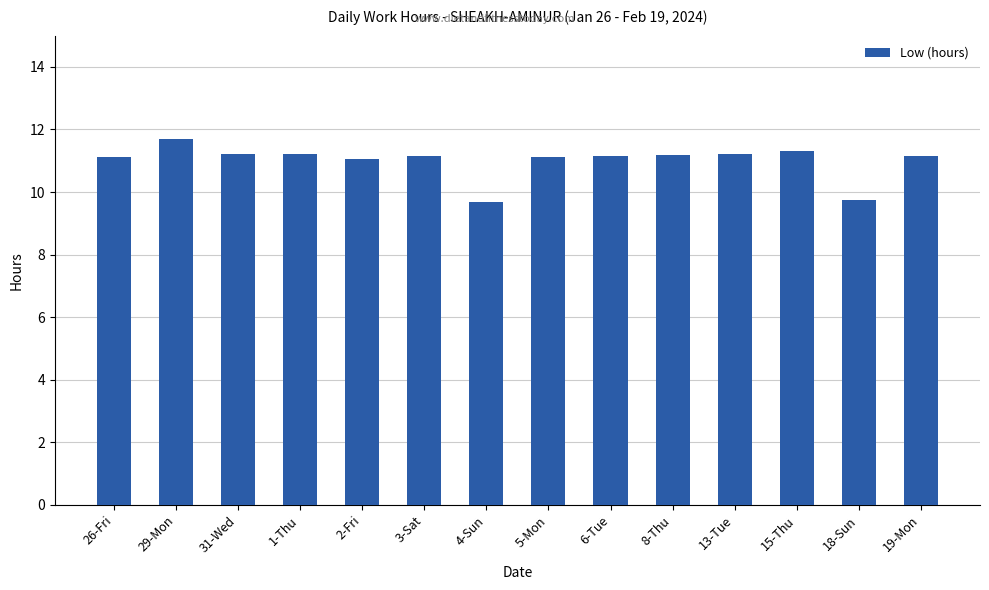

Is it true that the value at 6-Tue is 5.6?

False